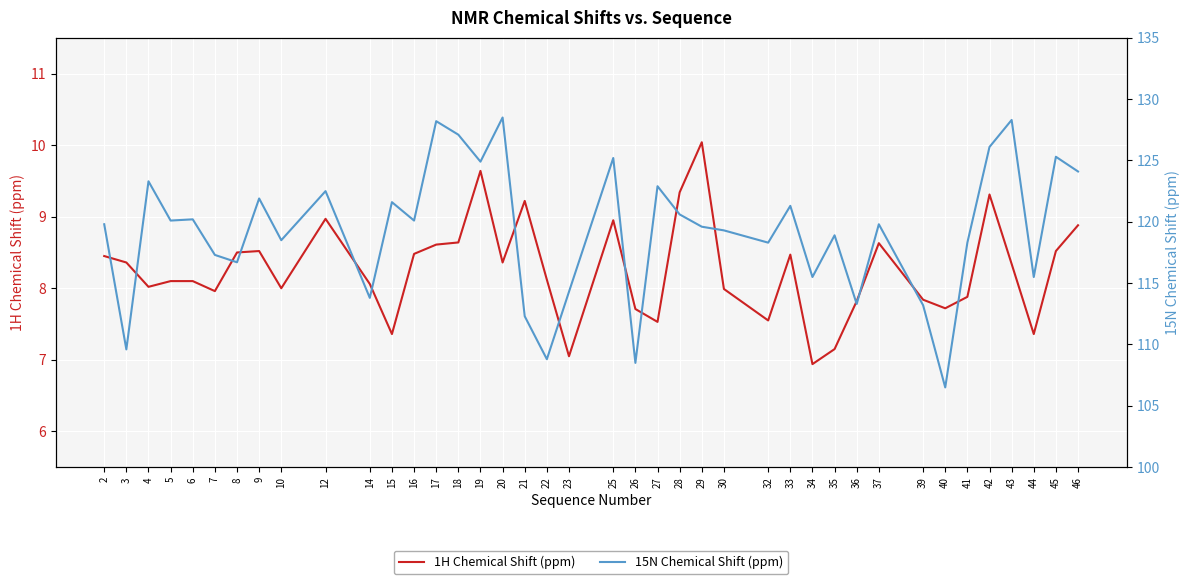

Rank the series by their average value, from highest to lowest.

15N Chemical Shift (ppm), 1H Chemical Shift (ppm)